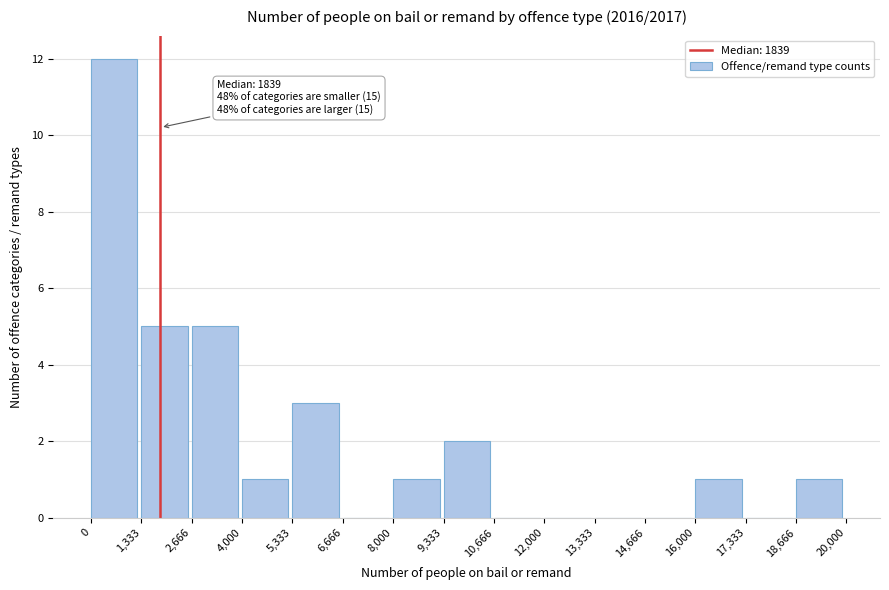

Which range on the x-axis has the tallest bar?

0 to 1,333